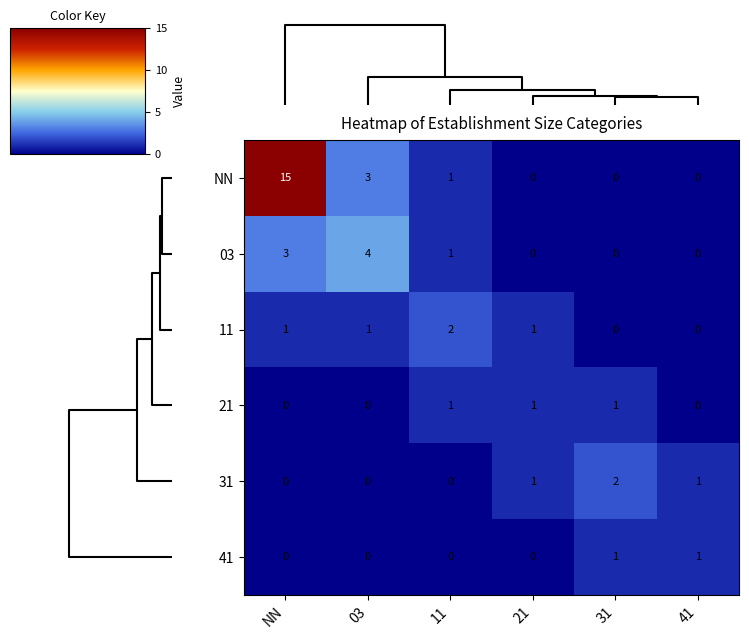

What is the difference between the maximum and minimum values in the 03 series?

4